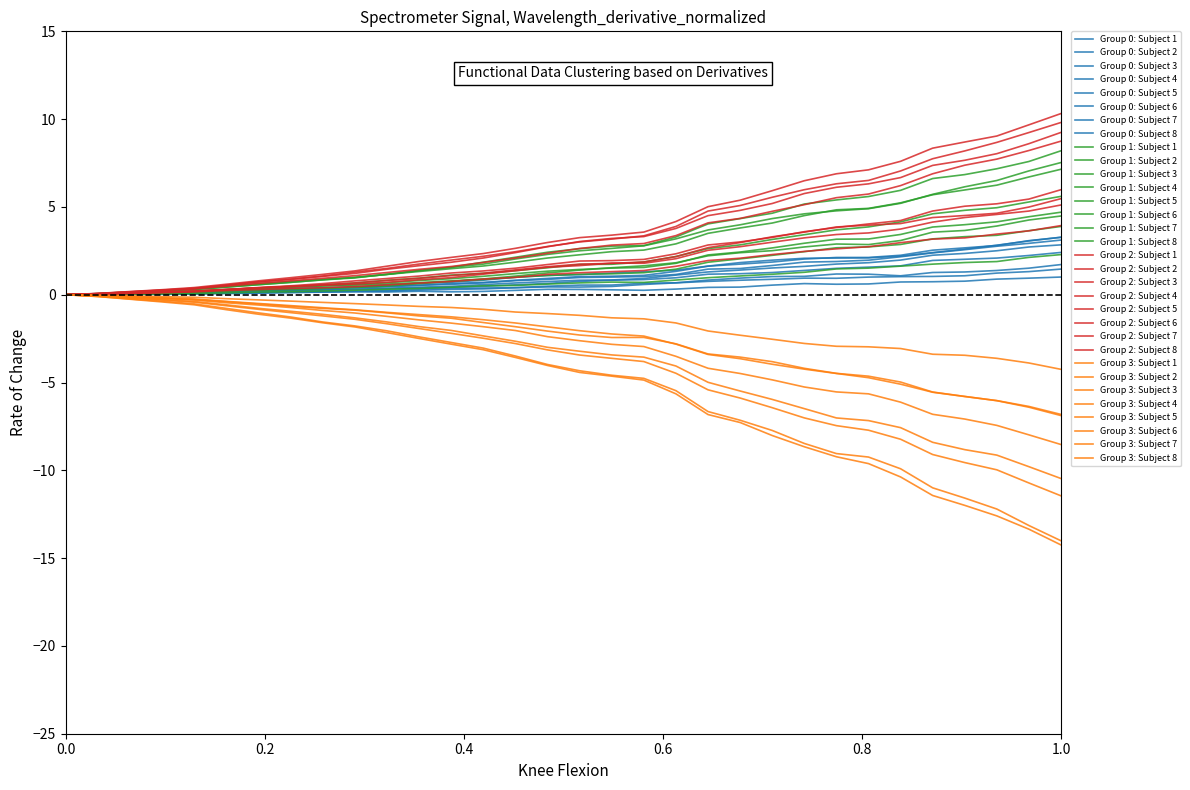

Does the chart have visible grid lines?

No